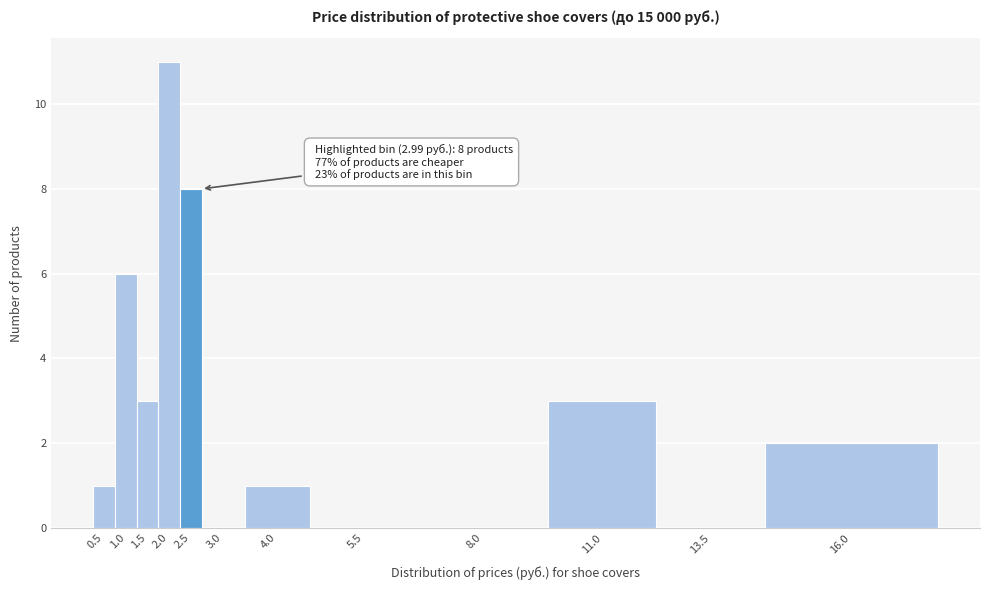

Reading left to right, transcribe all the data shown in this chart.

0.5=1	1.0=6	1.5=3	2.0=11	2.5=8	3.0=0	4.0=1	5.5=0	8.0=0	11.0=3	13.5=0	16.0=2